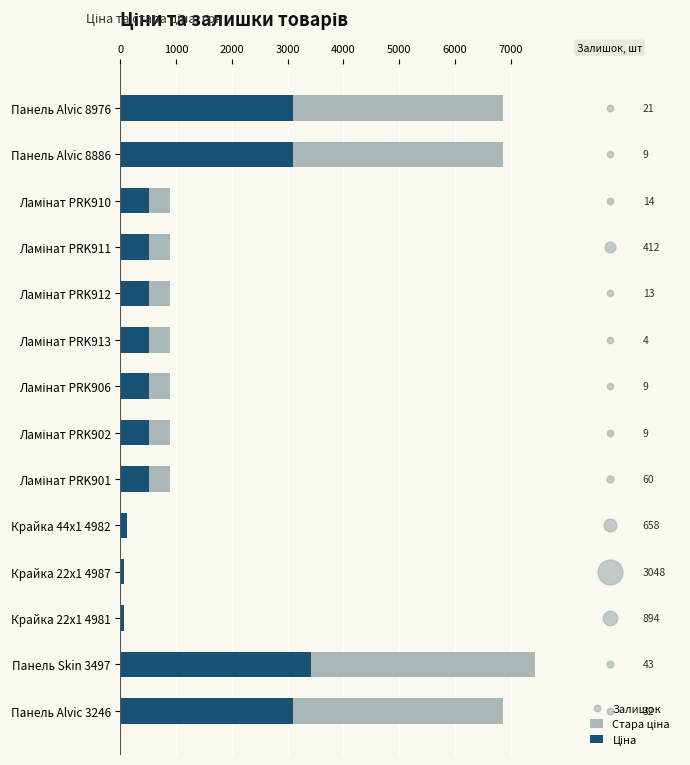

Is the value of Стара ціна at Ламінат PRK913 greater than the value of Ціна at Панель Alvic 8976?

No